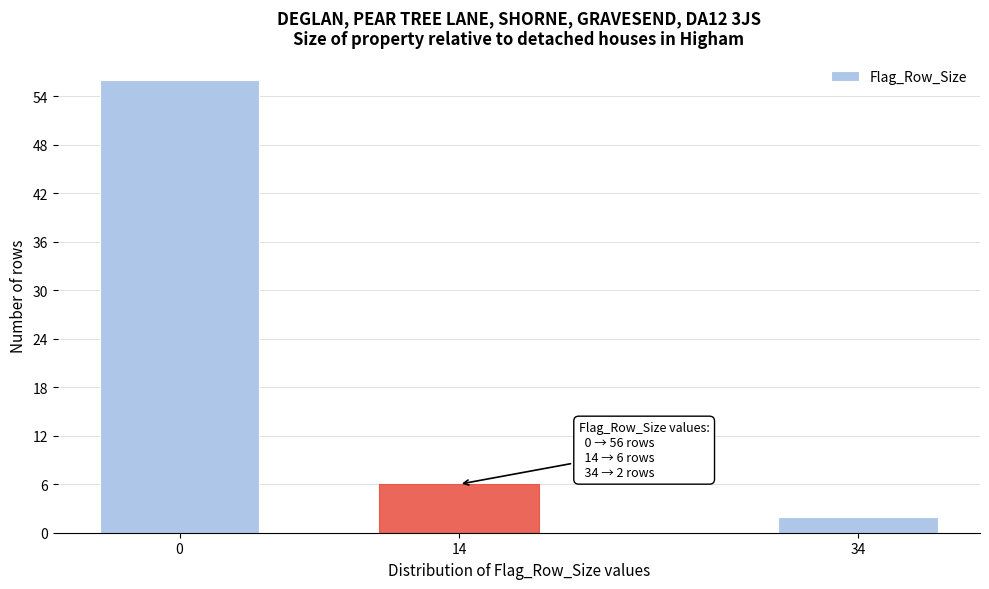

Reading left to right, what are all the values shown in this chart?

56	6	2